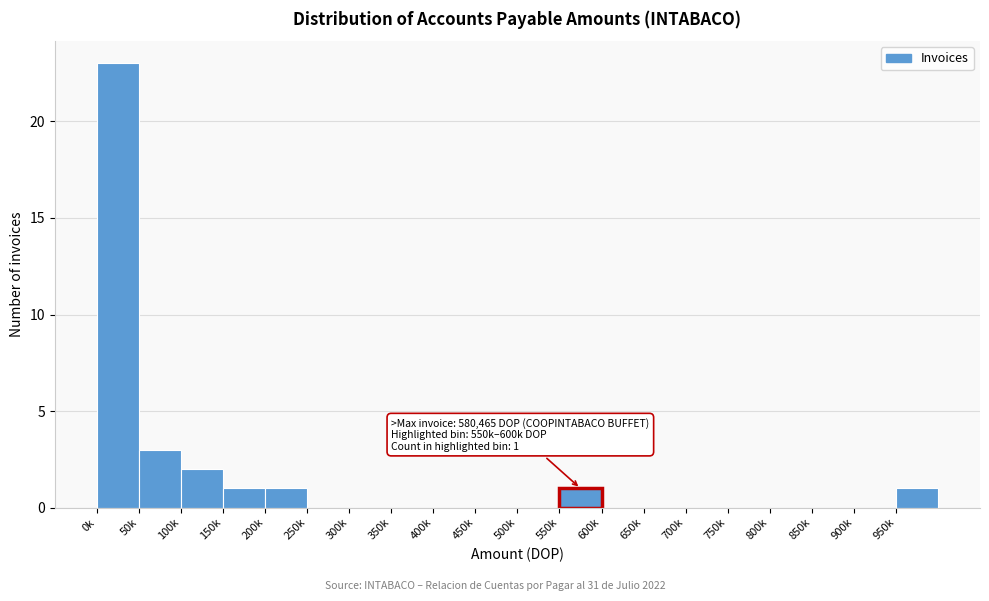

Reading left to right, extract all data points from this chart.

0k=23	50k=3	100k=2	150k=1	200k=1	250k=0	300k=0	350k=0	400k=0	450k=0	500k=0	550k=1	600k=0	650k=0	700k=0	750k=0	800k=0	850k=0	900k=0	950k=1